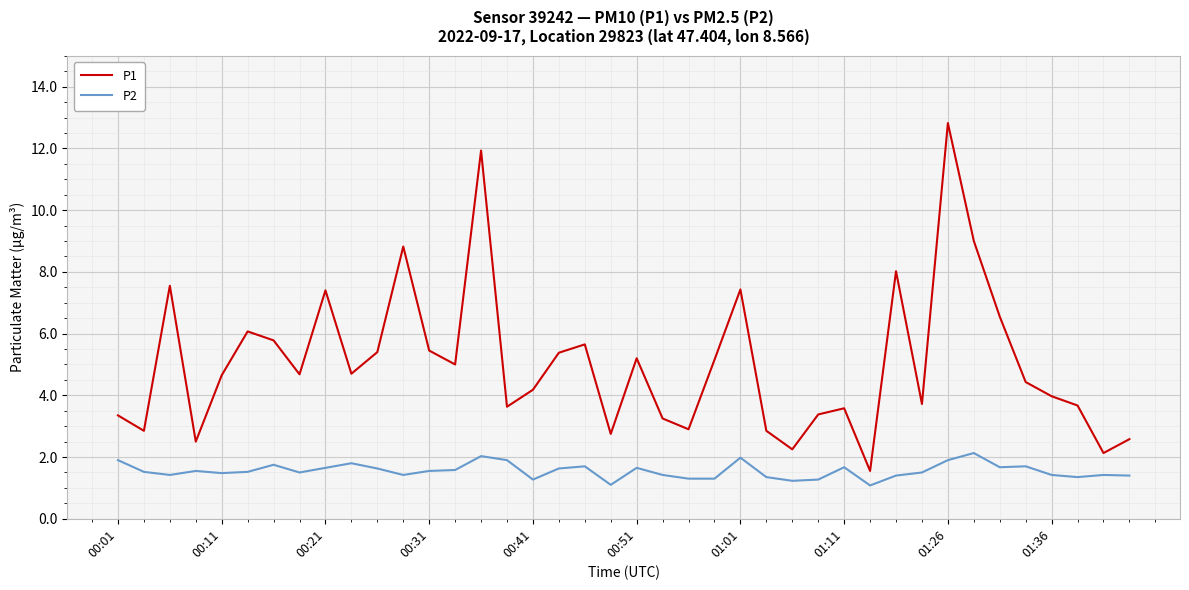

Which series has the largest range (max minus min)?

P1